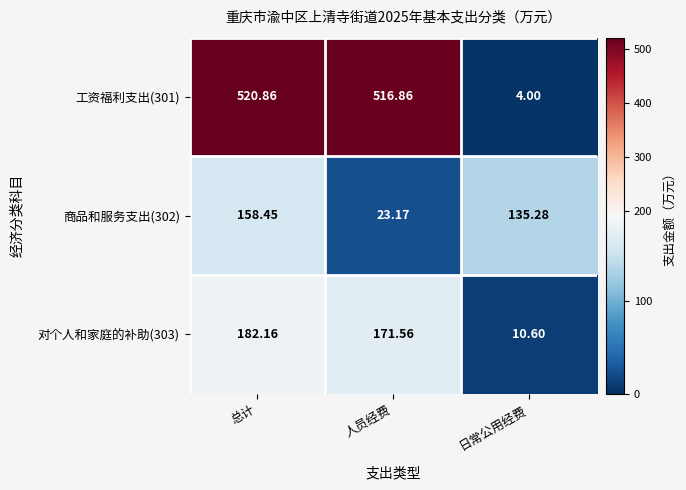

What is the smallest value displayed?

4.0